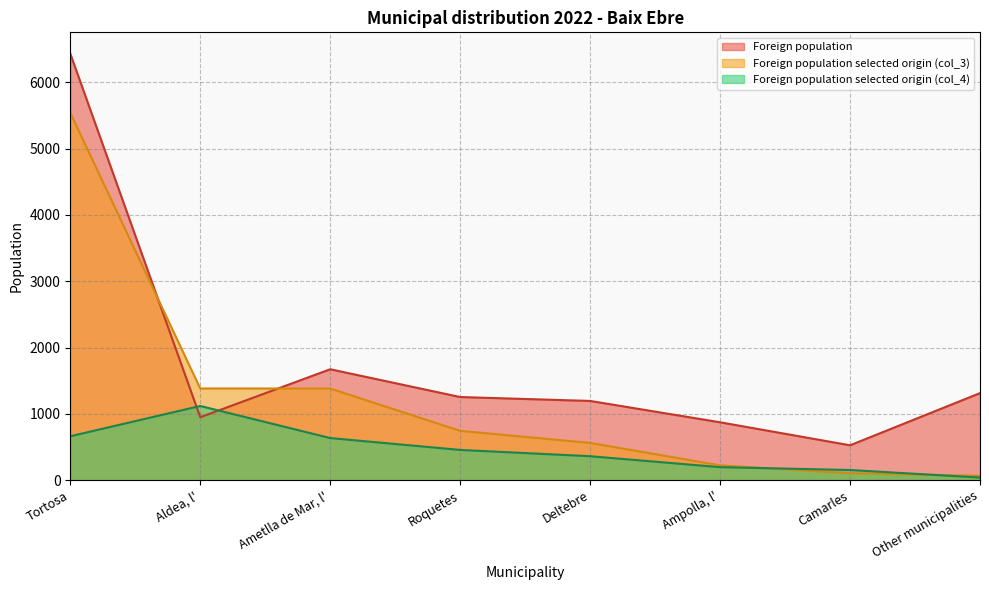

Where does the Foreign population selected origin (col_3) series first go above 743?

Tortosa